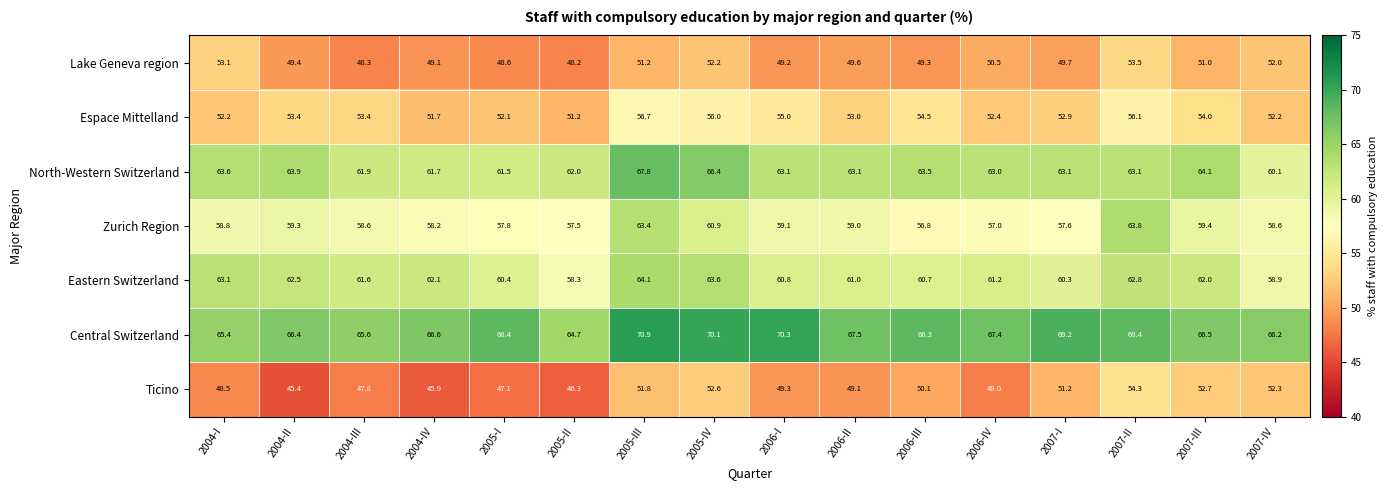

At how many categories does at least one series exceed 62?

16